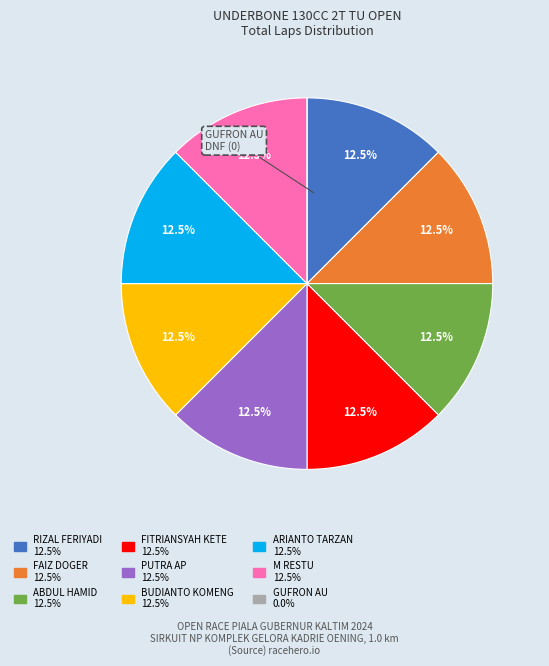

What portion of the pie excludes RIZAL FERIYADI?

87.5%